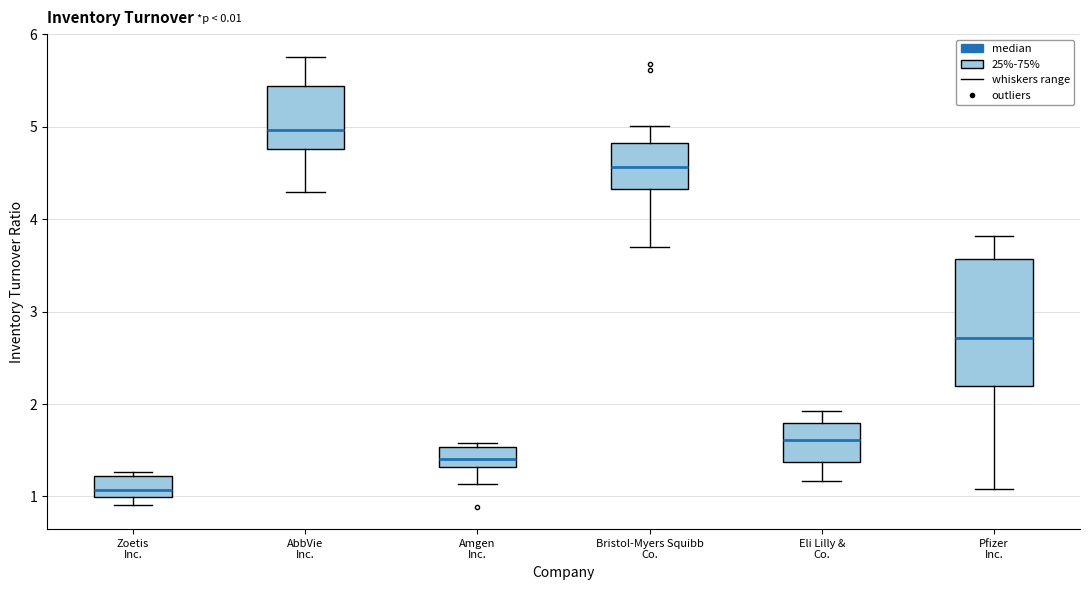

Comparing the boxes themselves (not the whiskers), which one is the tallest?

Pfizer Inc.